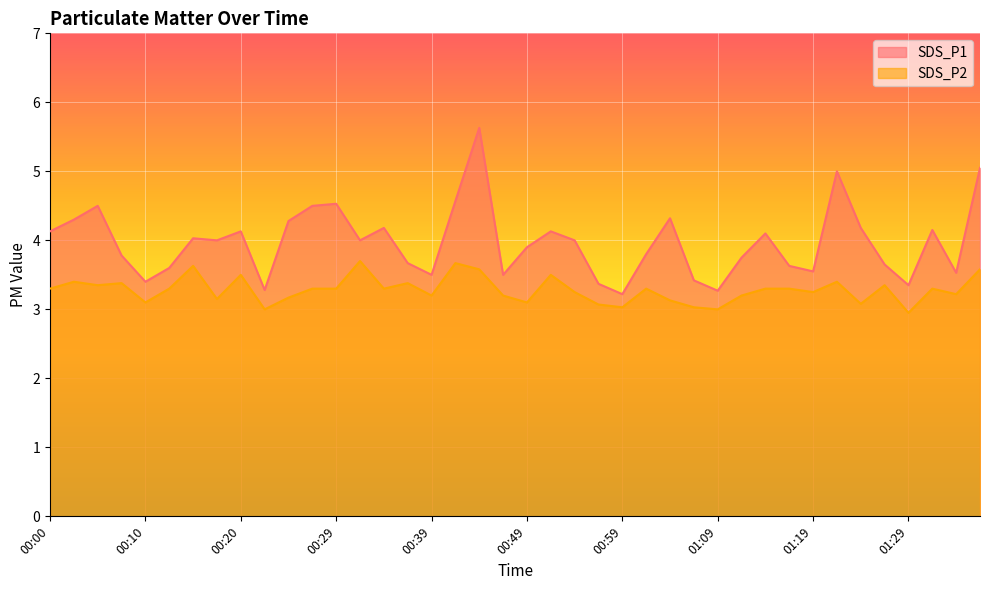

What is the lowest value of the SDS_P1 series?

3.2